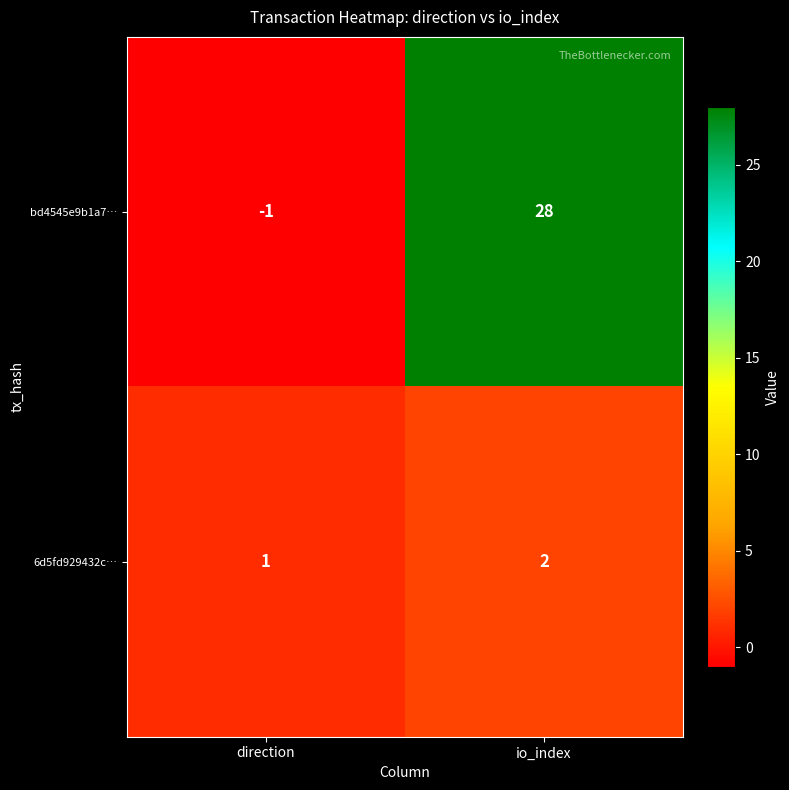

What is the difference between the highest and lowest values at io_index?

26